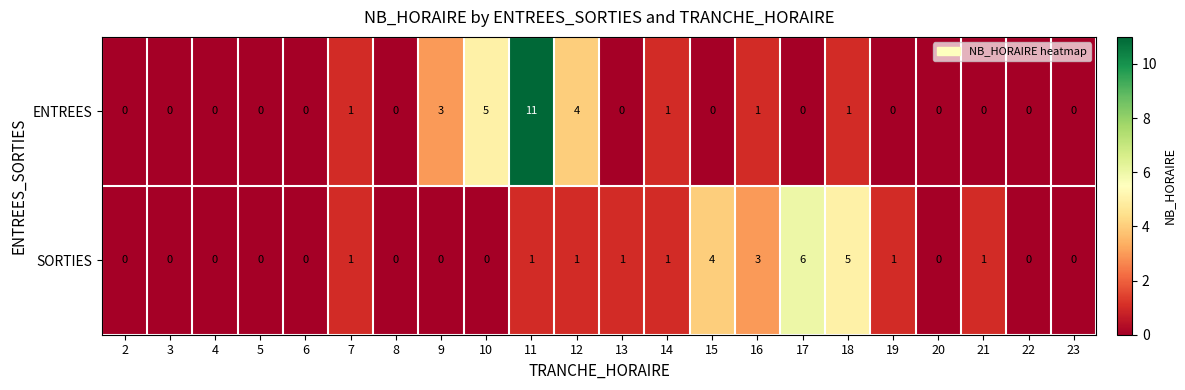

Rank the series by their average value, from highest to lowest.

ENTREES, SORTIES